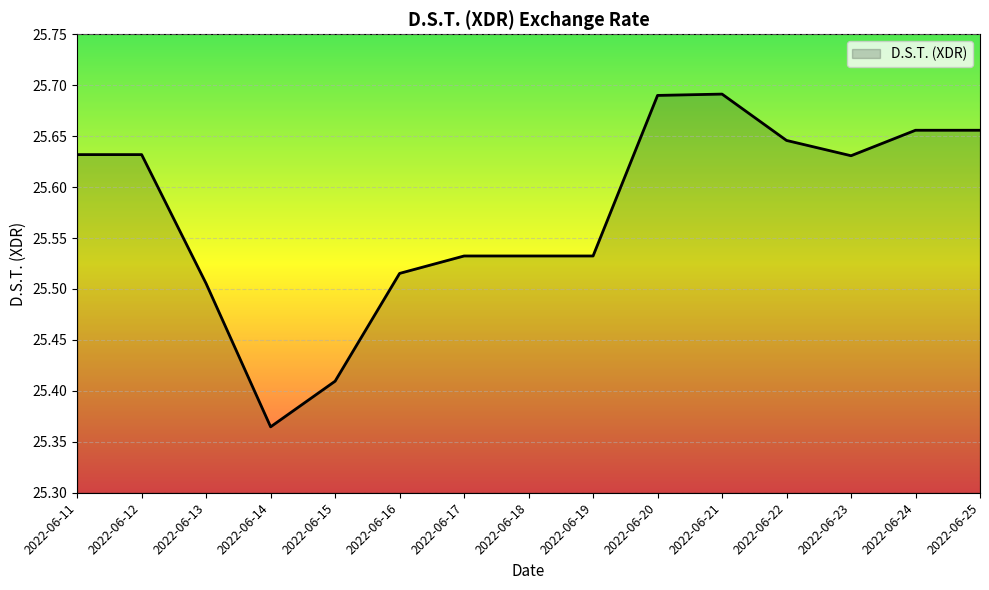

Which label corresponds to the smallest value in the chart?

2022-06-14